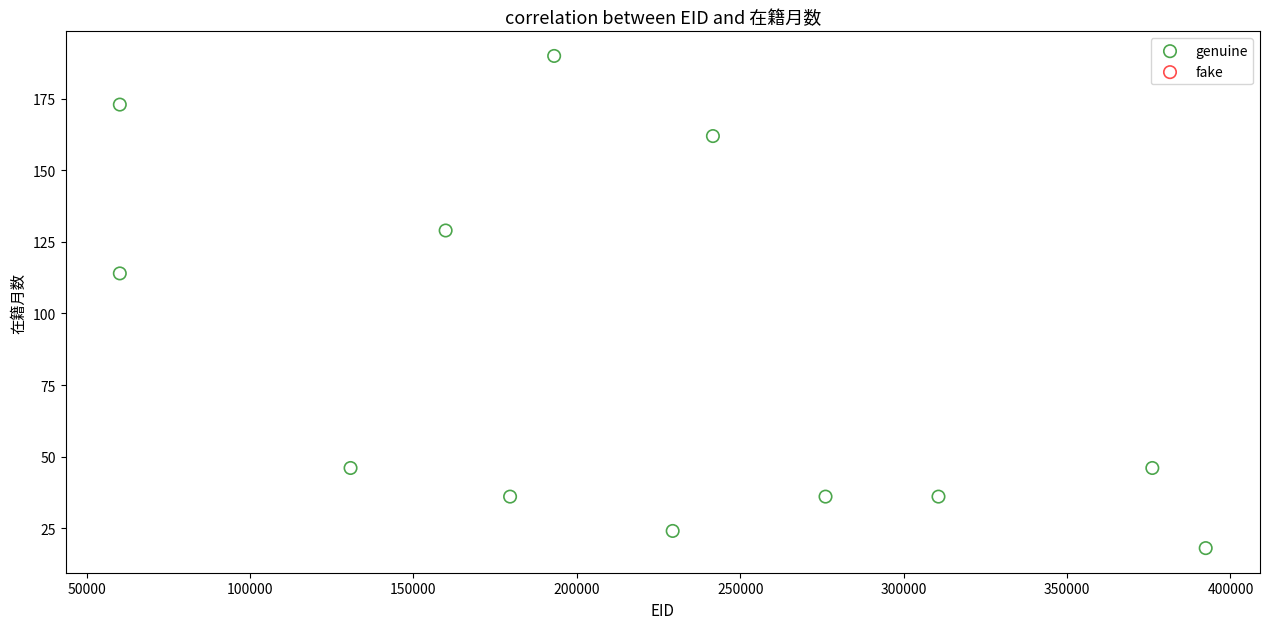

What Y value in the scatter plot is closest to 104?

114